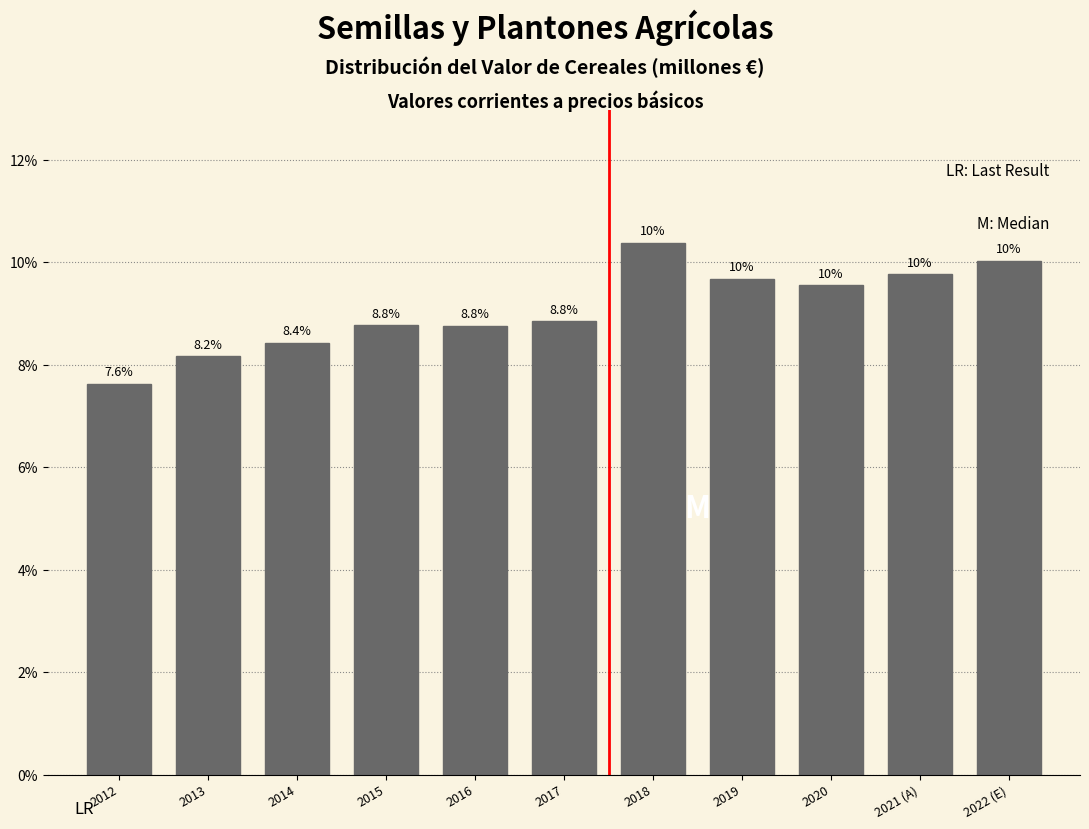

Does the chart contain any negative values?

No